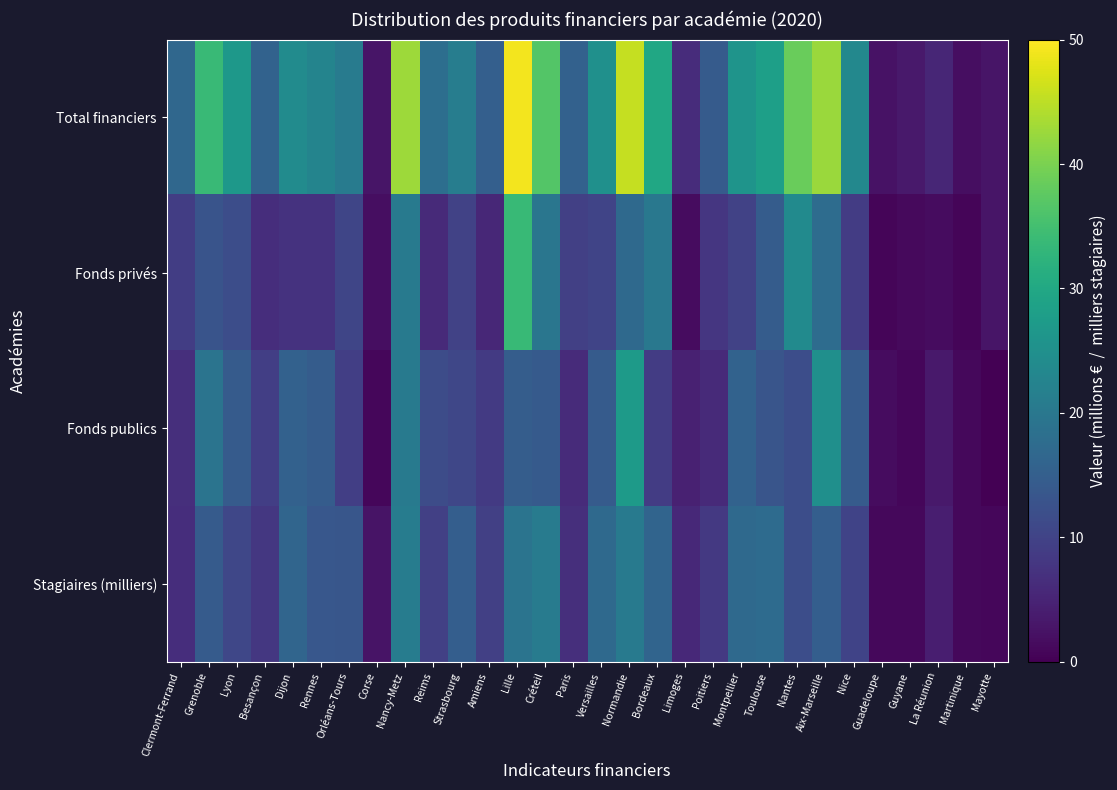

Reading left to right, extract all data points from this chart.

Total financiers: Clermont-Ferrand=16.7	Grenoble=34.0	Lyon=26.6	Besançon=15.8	Dijon=24.2	Rennes=22.5	Orléans-Tours=20.7	Corse=2.8	Nancy-Metz=42.6	Reims=18.1	Strasbourg=21.3	Amiens=15.2	Lille=49.1	Créteil=36.6	Paris=15.5	Versailles=25.1	Normandie=45.7	Bordeaux=29.7	Limoges=6.4	Poitiers=14.3	Montpellier=26.0	Toulouse=28.3	Nantes=38.6	Aix-Marseille=42.6	Nice=23.3	Guadeloupe=2.5	Guyane=3.5	La Réunion=5.4	Martinique=1.8	Mayotte=2.9
Fonds privés: Clermont-Ferrand=9.1	Grenoble=12.9	Lyon=11.8	Besançon=6.5	Dijon=7.3	Rennes=7.3	Orléans-Tours=10.5	Corse=1.8	Nancy-Metz=20.3	Reims=6.0	Strasbourg=9.9	Amiens=5.5	Lille=33.7	Créteil=19.7	Paris=9.4	Versailles=10.4	Normandie=17.1	Bordeaux=19.9	Limoges=1.7	Poitiers=7.9	Montpellier=9.8	Toulouse=14.6	Nantes=23.9	Aix-Marseille=17.6	Nice=8.8	Guadeloupe=0.8	Guyane=1.3	La Réunion=1.6	Martinique=0.7	Mayotte=2.8
Fonds publics: Clermont-Ferrand=6.8	Grenoble=19.3	Lyon=14.3	Besançon=9.3	Dijon=15.5	Rennes=14.5	Orléans-Tours=9.4	Corse=0.9	Nancy-Metz=20.4	Reims=11.7	Strasbourg=10.7	Amiens=8.6	Lille=14.8	Créteil=14.1	Paris=6.1	Versailles=14.4	Normandie=27.3	Bordeaux=9.0	Limoges=4.7	Poitiers=5.9	Montpellier=15.6	Toulouse=13.2	Nantes=11.9	Aix-Marseille=24.9	Nice=14.3	Guadeloupe=1.7	Guyane=0.9	La Réunion=3.5	Martinique=1.1	Mayotte=0.1
Stagiaires (milliers): Clermont-Ferrand=6.5	Grenoble=14.3	Lyon=10.7	Besançon=8.1	Dijon=16.2	Rennes=13.6	Orléans-Tours=13.4	Corse=2.7	Nancy-Metz=21.0	Reims=9.4	Strasbourg=15.0	Amiens=9.5	Lille=19.3	Créteil=20.7	Paris=6.8	Versailles=17.0	Normandie=20.5	Bordeaux=16.2	Limoges=5.8	Poitiers=8.3	Montpellier=17.1	Toulouse=17.4	Nantes=11.9	Aix-Marseille=15.0	Nice=10.1	Guadeloupe=1.2	Guyane=1.0	La Réunion=4.3	Martinique=1.1	Mayotte=0.9